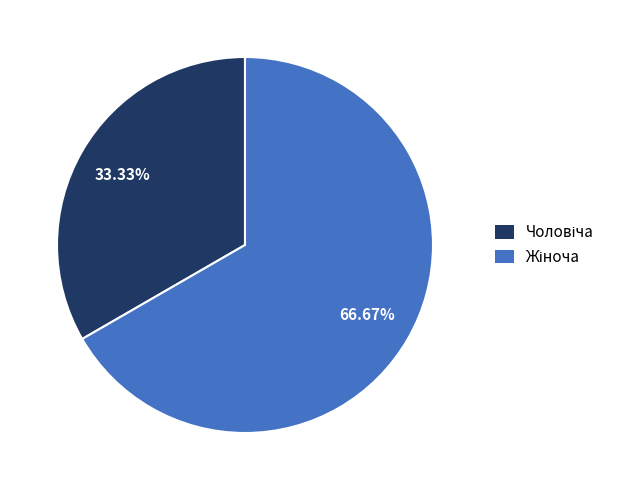

How many segments does this pie chart have?

2